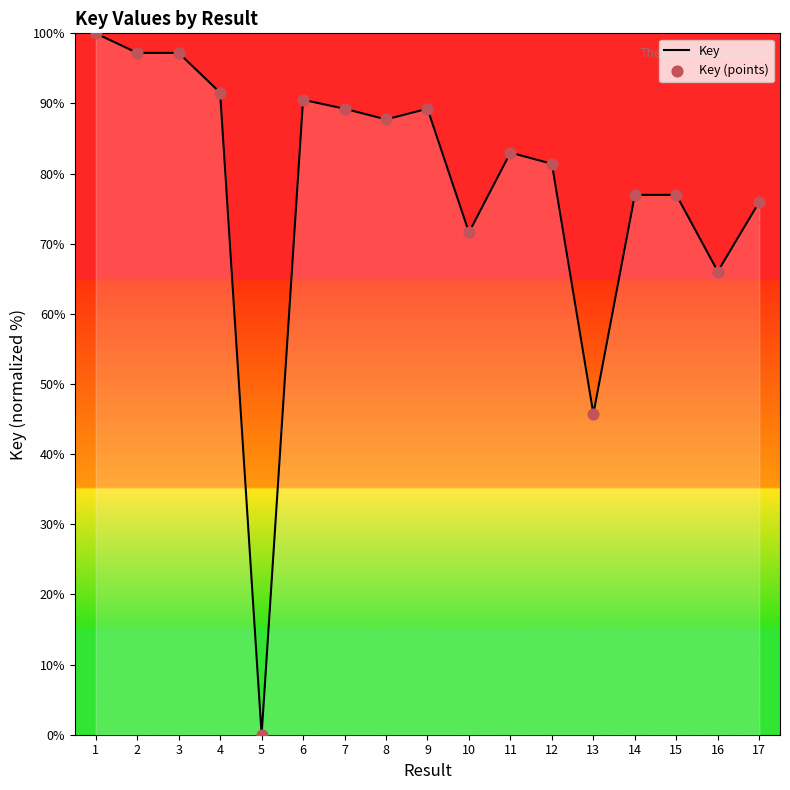

What is the difference between the values at 11 and 1?

17.0